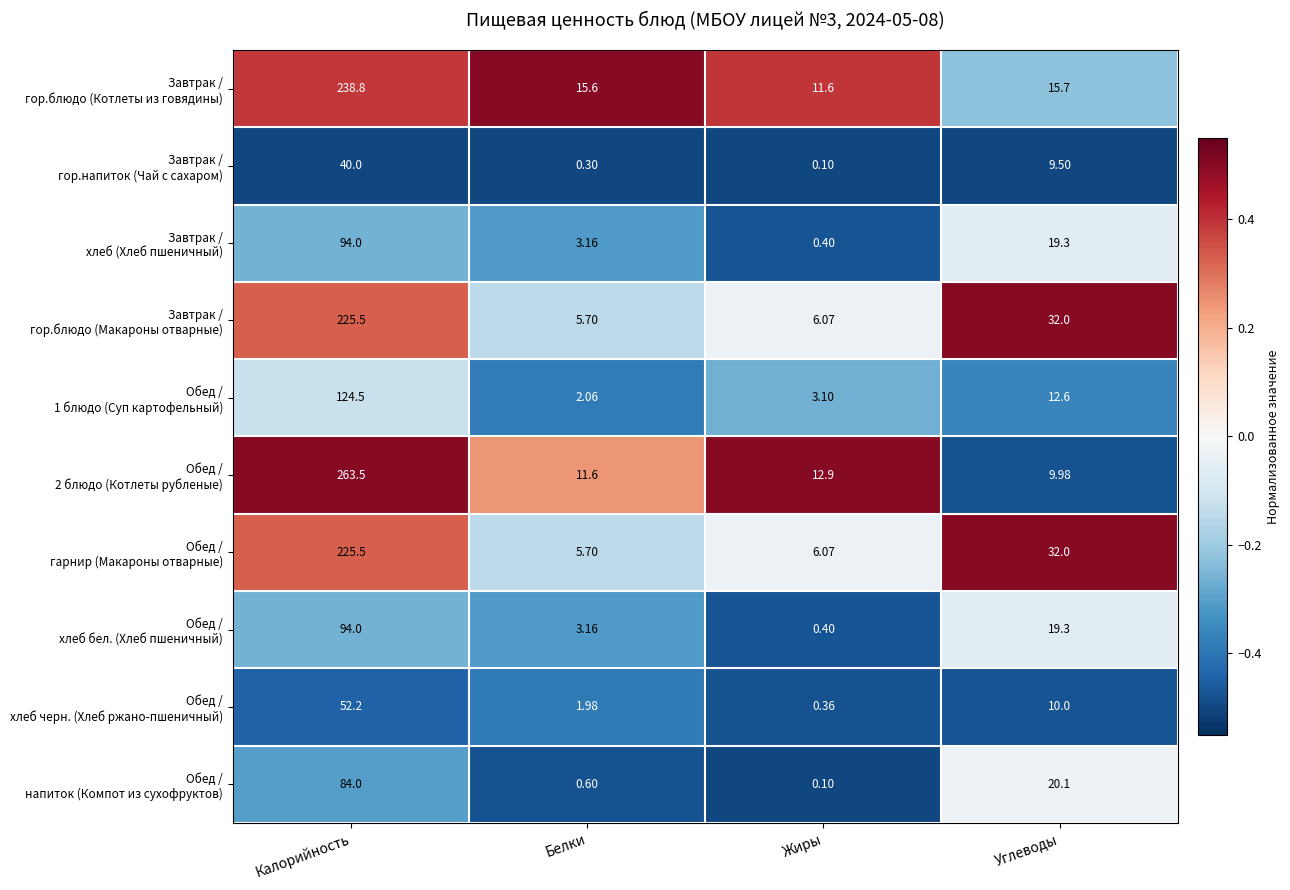

At which category is the sum across all series the highest?

Калорийность